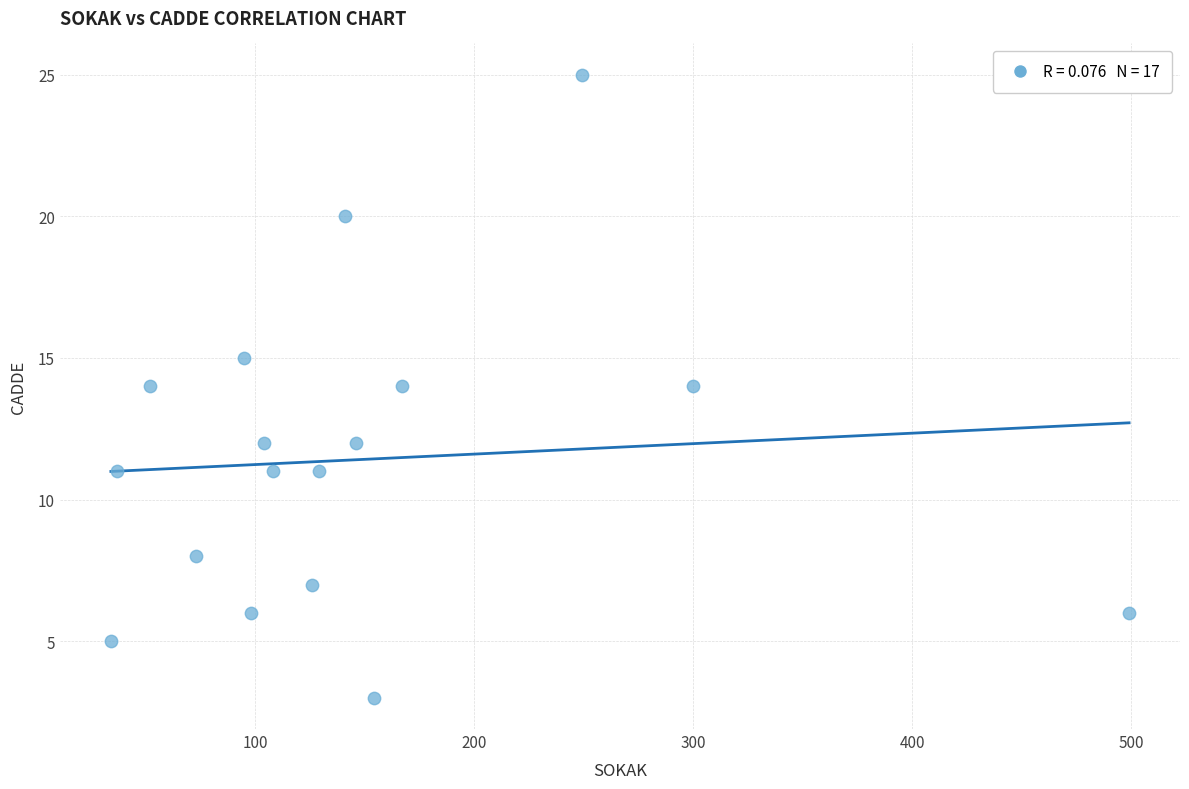

What is the range of X values (max minus min)?

465